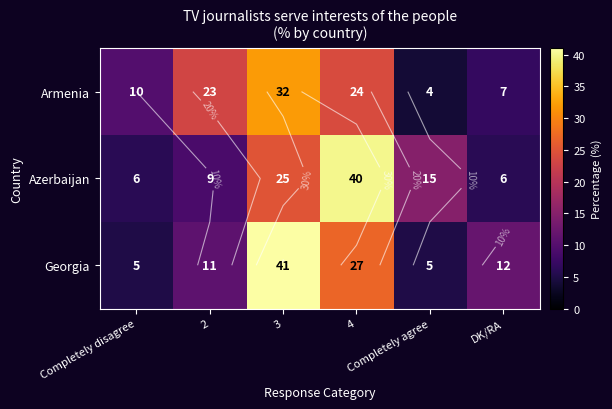

What is the difference between the highest and lowest values at DK/RA?

6